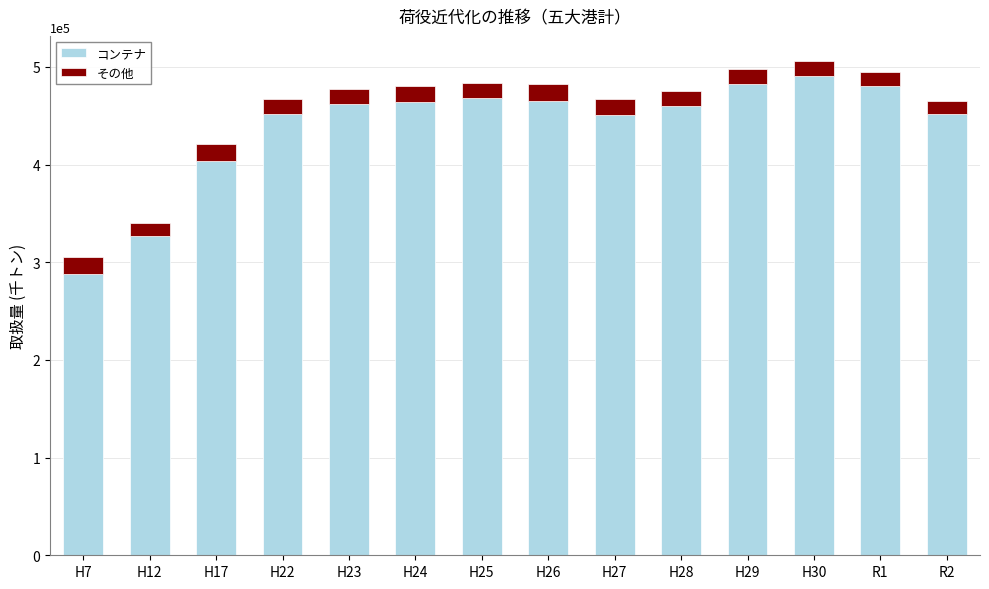

Which category has the highest value in the コンテナ series?

H30